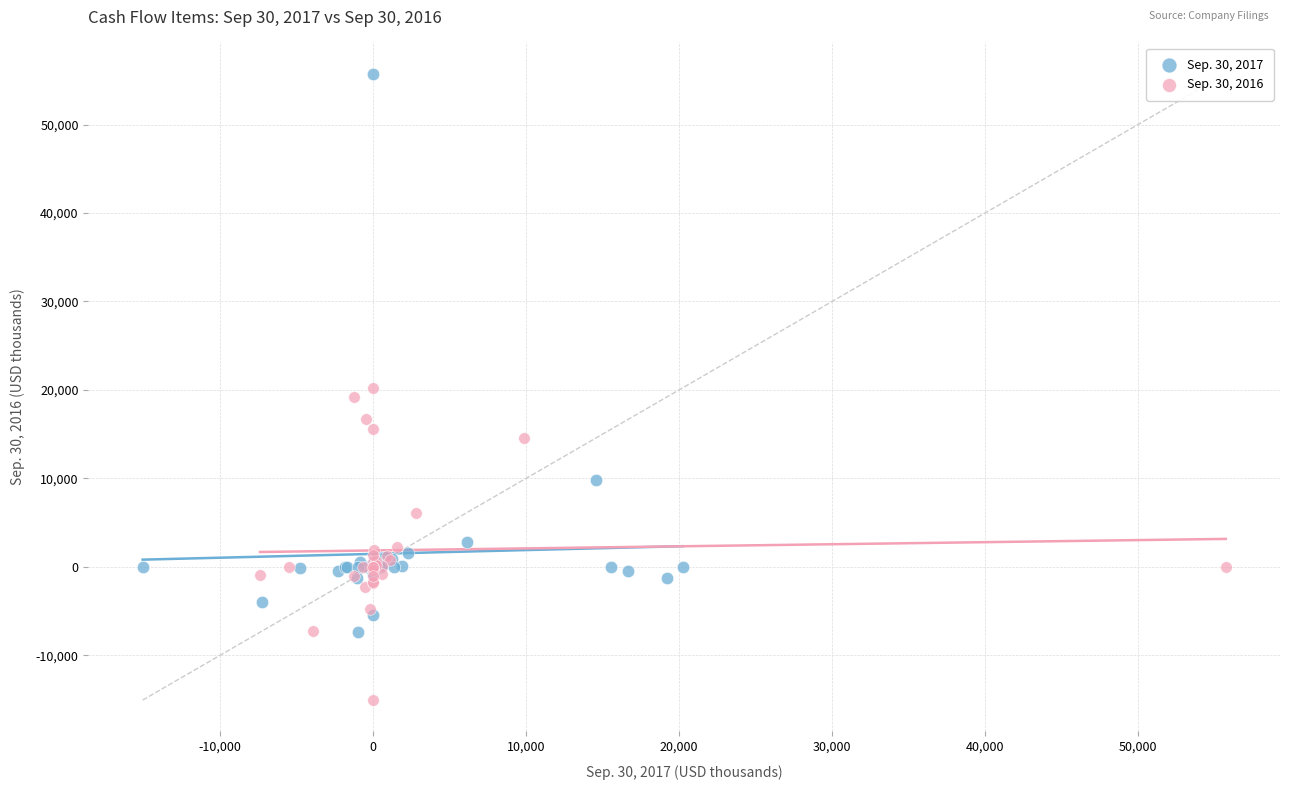

Which series has the widest spread of Y values?

Sep. 30, 2017